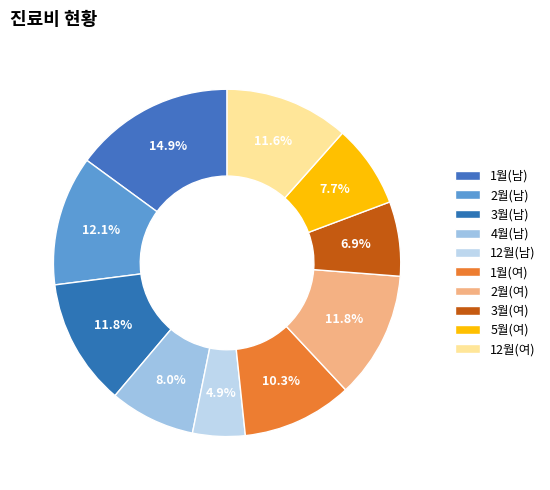

Is it true that 2월(여) is 2% of the pie?

False